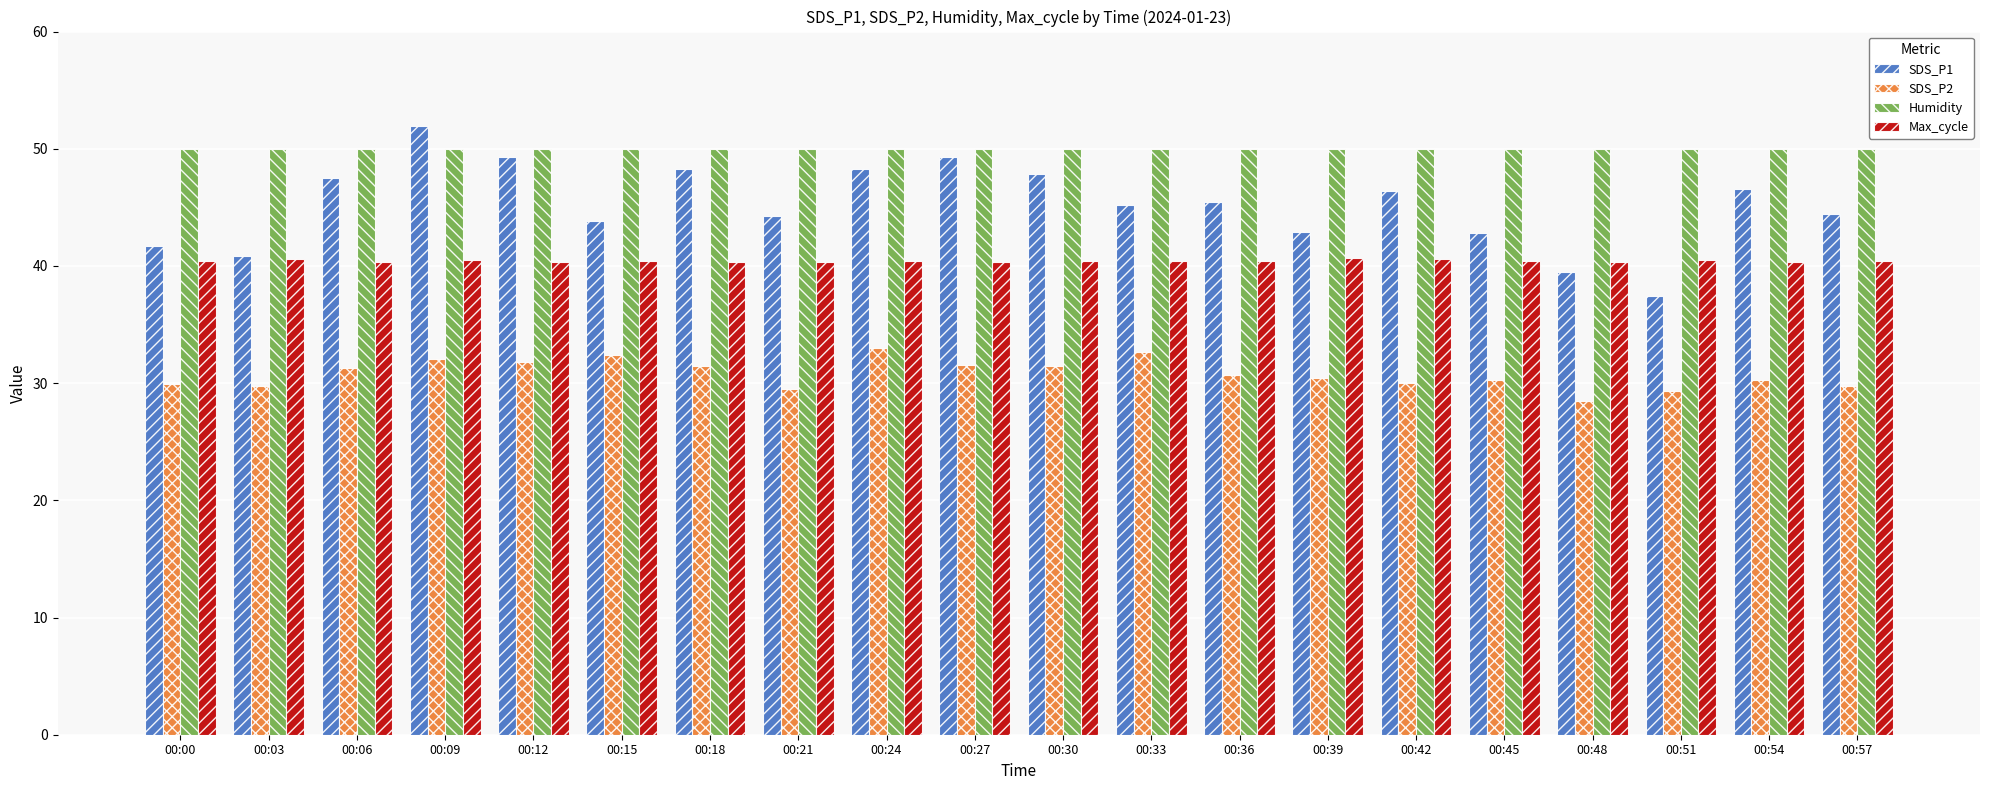

Which series has the largest range (max minus min)?

SDS_P1